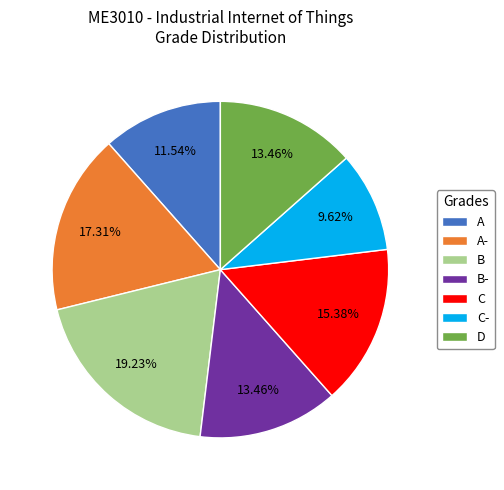

Do B and A together represent more than half of the pie?

No